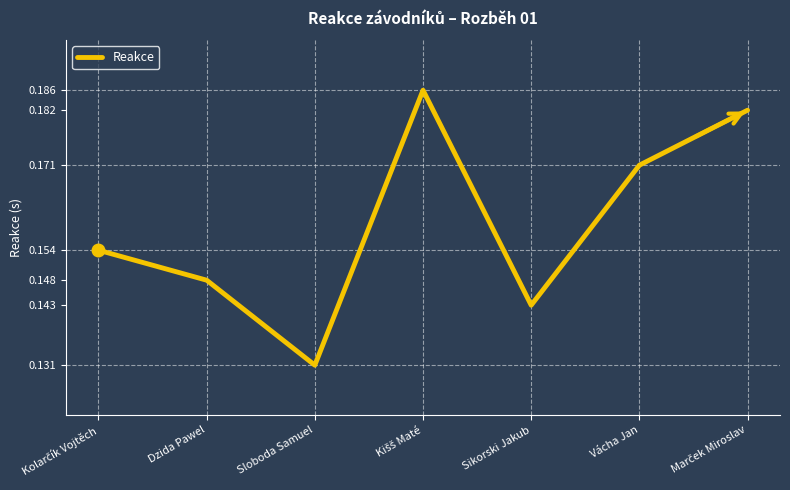

Where is the data nearest to the value 0?

Sloboda Samuel